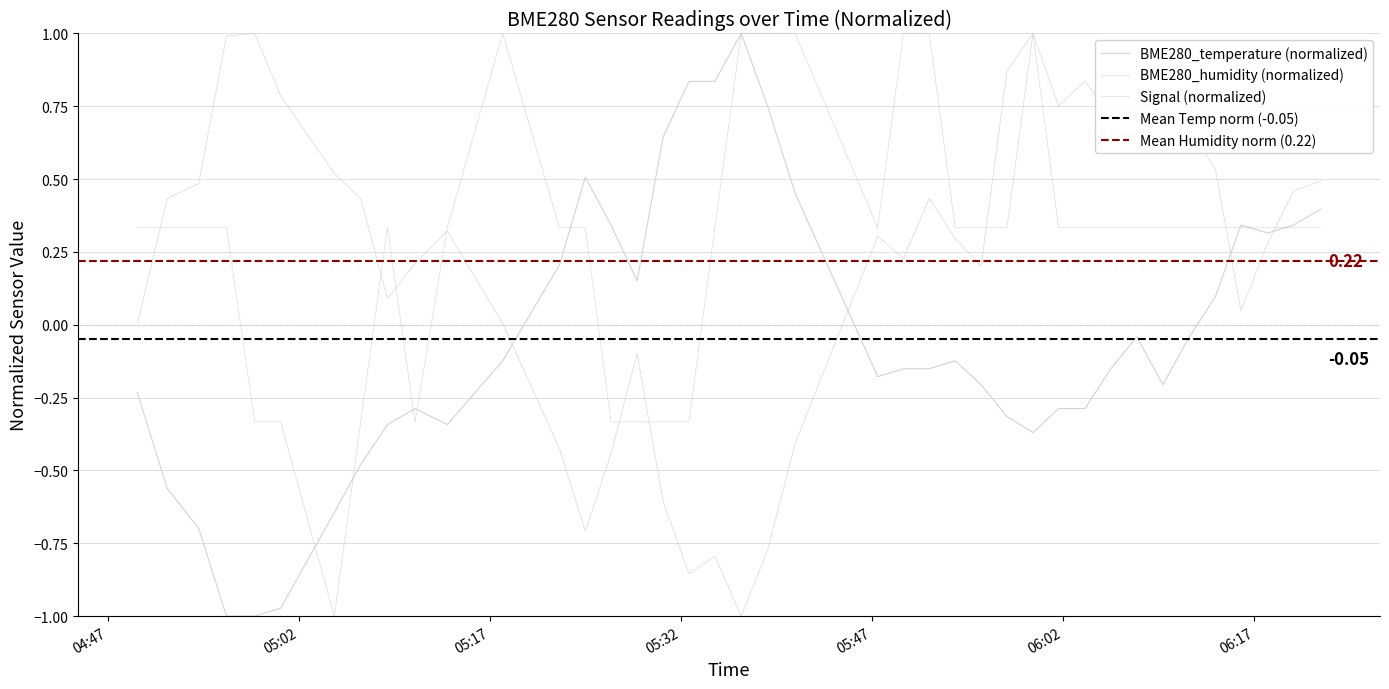

How many values are above zero?

15